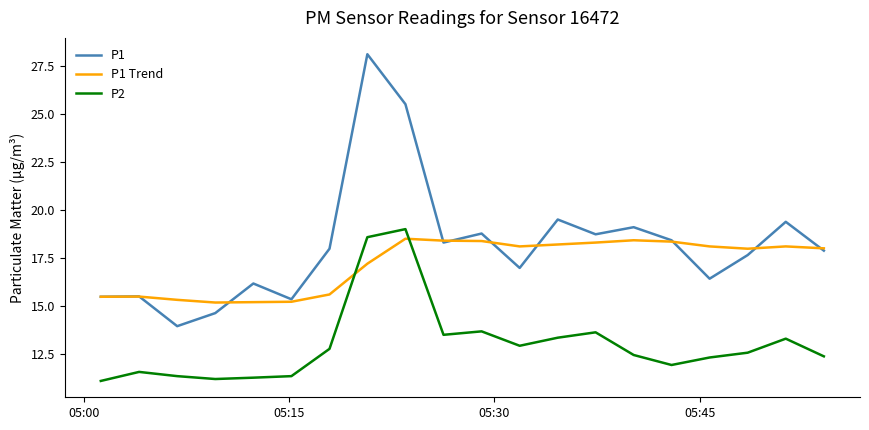

Which series has the largest total across all categories?

P1